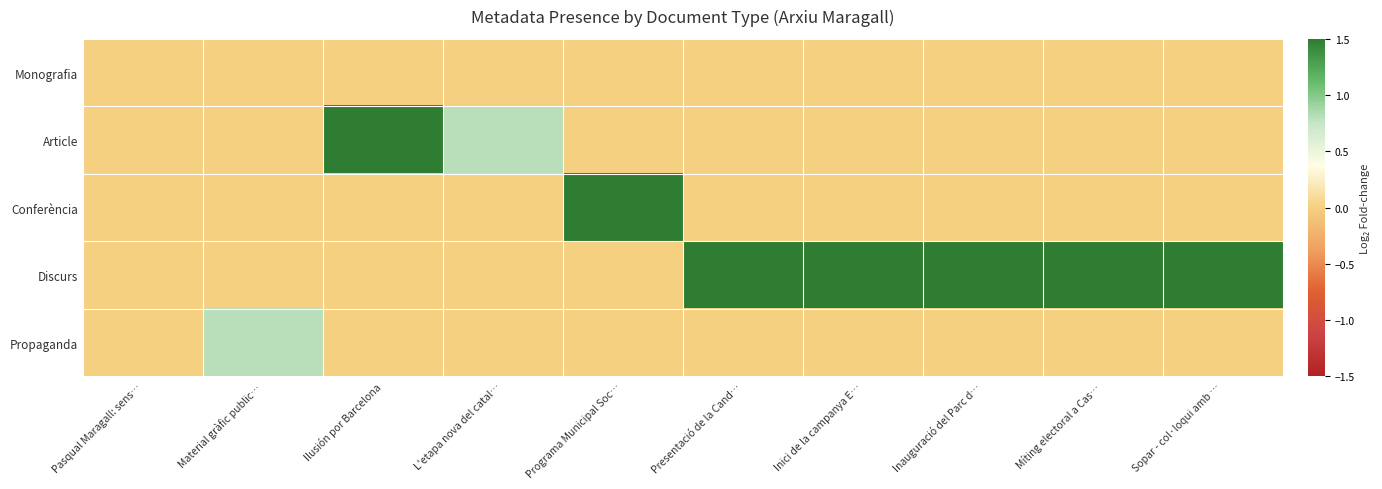

Reading left to right, list all the values displayed in this chart.

Monografia: Pasqual Maragall: sens…=0.0	Material gràfic public…=0.0	Ilusión por Barcelona=0.0	L'etapa nova del catal…=0.0	Programa Municipal Soc…=0.0	Presentació de la Cand…=0.0	Inici de la campanya E…=0.0	Inauguració del Parc d…=0.0	Míting electoral a Cas…=0.0	Sopar - col·loqui amb …=0.0
Article: Pasqual Maragall: sens…=0.0	Material gràfic public…=0.0	Ilusión por Barcelona=1.5	L'etapa nova del catal…=0.8	Programa Municipal Soc…=0.0	Presentació de la Cand…=0.0	Inici de la campanya E…=0.0	Inauguració del Parc d…=0.0	Míting electoral a Cas…=0.0	Sopar - col·loqui amb …=0.0
Conferència: Pasqual Maragall: sens…=0.0	Material gràfic public…=0.0	Ilusión por Barcelona=0.0	L'etapa nova del catal…=0.0	Programa Municipal Soc…=1.5	Presentació de la Cand…=0.0	Inici de la campanya E…=0.0	Inauguració del Parc d…=0.0	Míting electoral a Cas…=0.0	Sopar - col·loqui amb …=0.0
Discurs: Pasqual Maragall: sens…=0.0	Material gràfic public…=0.0	Ilusión por Barcelona=0.0	L'etapa nova del catal…=0.0	Programa Municipal Soc…=0.0	Presentació de la Cand…=1.5	Inici de la campanya E…=1.5	Inauguració del Parc d…=1.5	Míting electoral a Cas…=1.5	Sopar - col·loqui amb …=1.5
Propaganda: Pasqual Maragall: sens…=0.0	Material gràfic public…=0.8	Ilusión por Barcelona=0.0	L'etapa nova del catal…=0.0	Programa Municipal Soc…=0.0	Presentació de la Cand…=0.0	Inici de la campanya E…=0.0	Inauguració del Parc d…=0.0	Míting electoral a Cas…=0.0	Sopar - col·loqui amb …=0.0